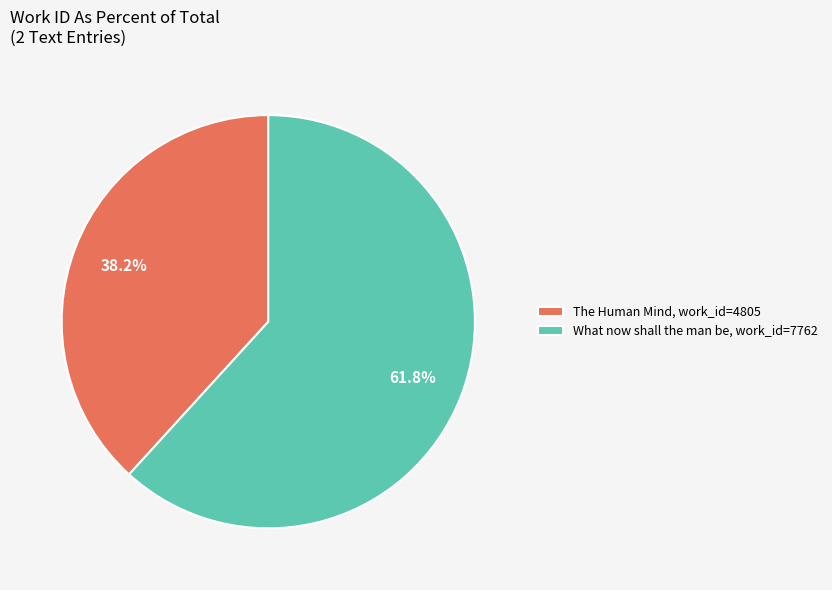

What is the majority slice?

What now shall the man be, work_id=7762